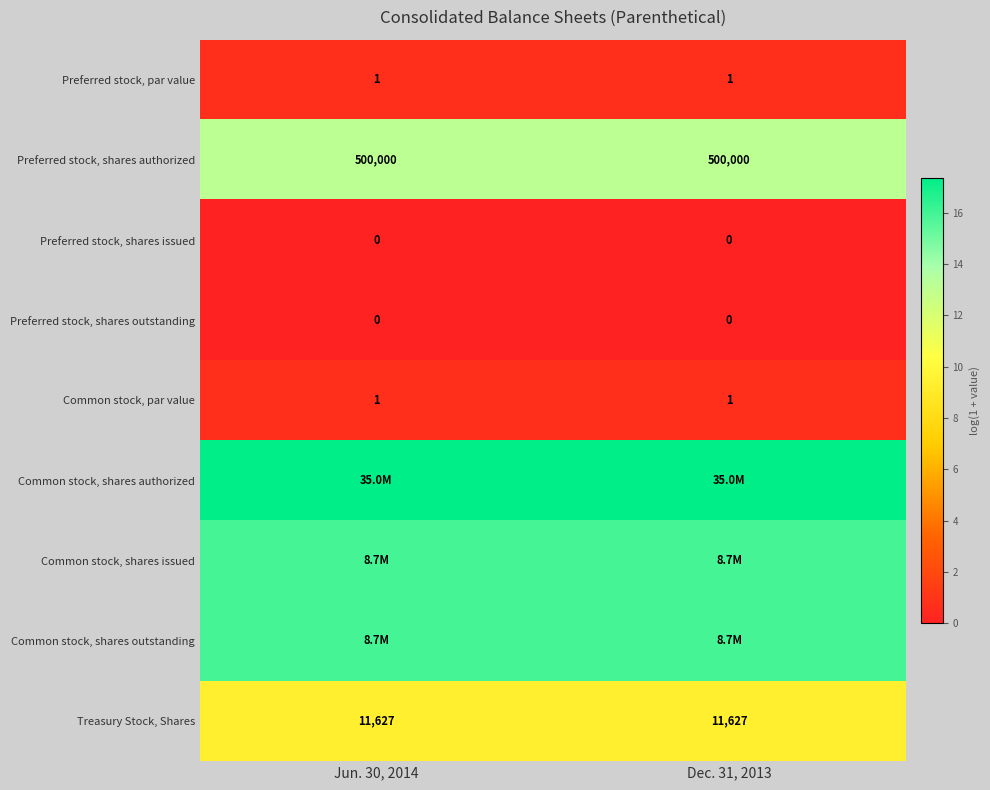

At which category is the sum across all series the highest?

Jun. 30, 2014